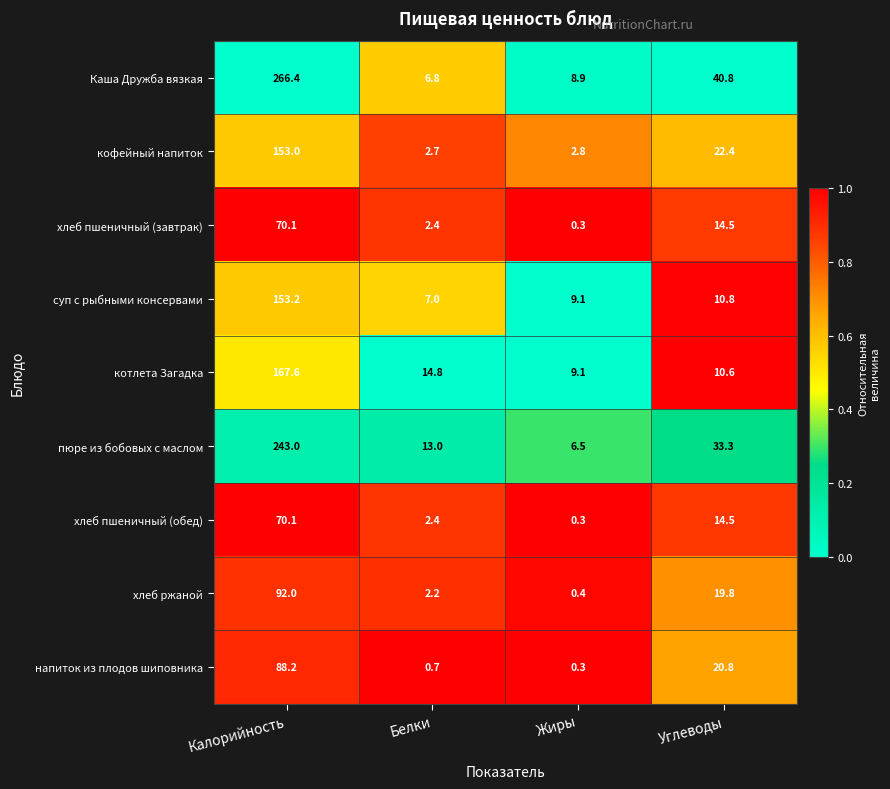

Rank the categories by котлета Загадка value from lowest to highest.

Жиры, Углеводы, Белки, Калорийность